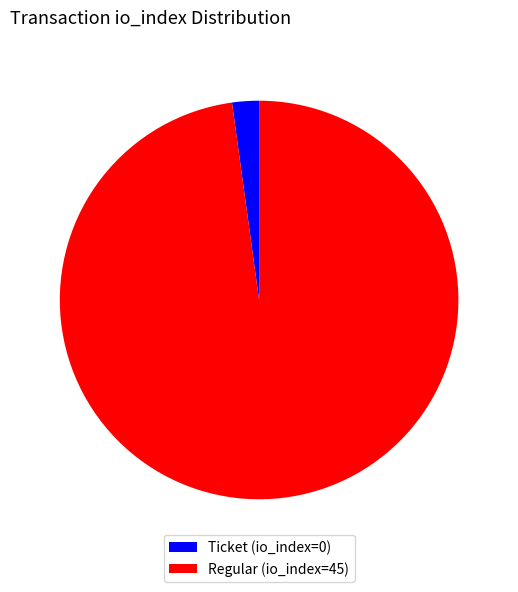

Count the number of slices in the pie.

2